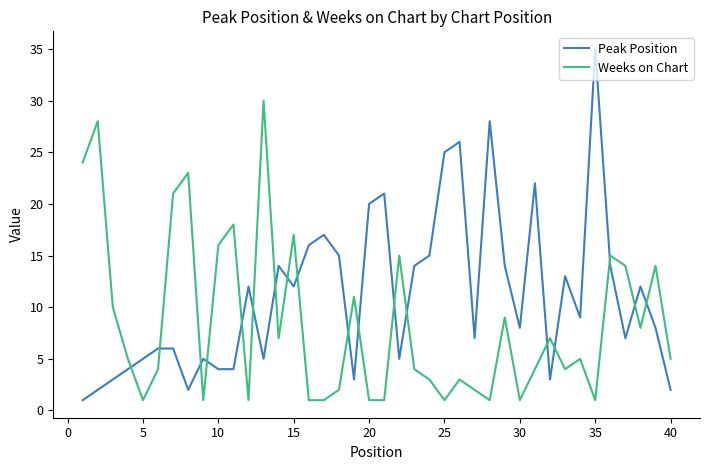

Which series has the widest spread of values?

Peak Position